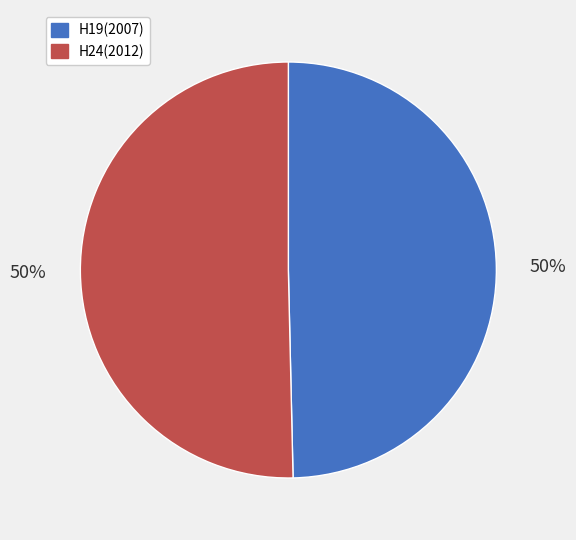

What percentage is the H19(2007) slice, to the nearest percent?

50%